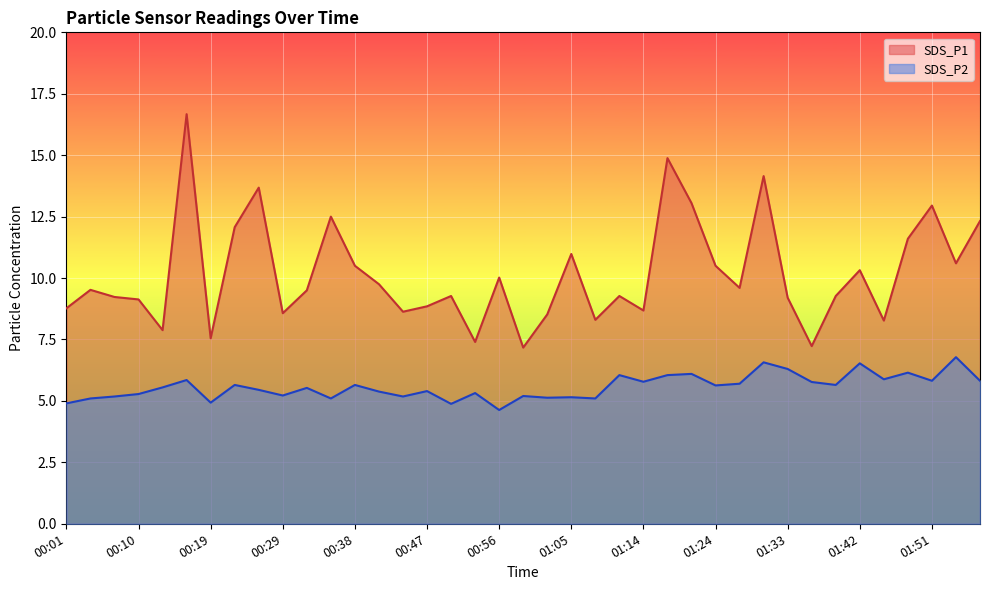

Which category has the lowest value in the SDS_P2 series?

00:56